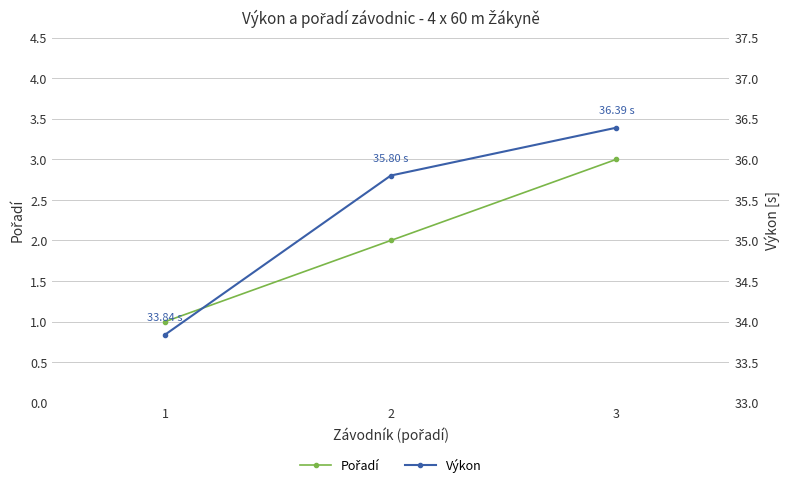

Is this an area chart (filled region under the line)?

No